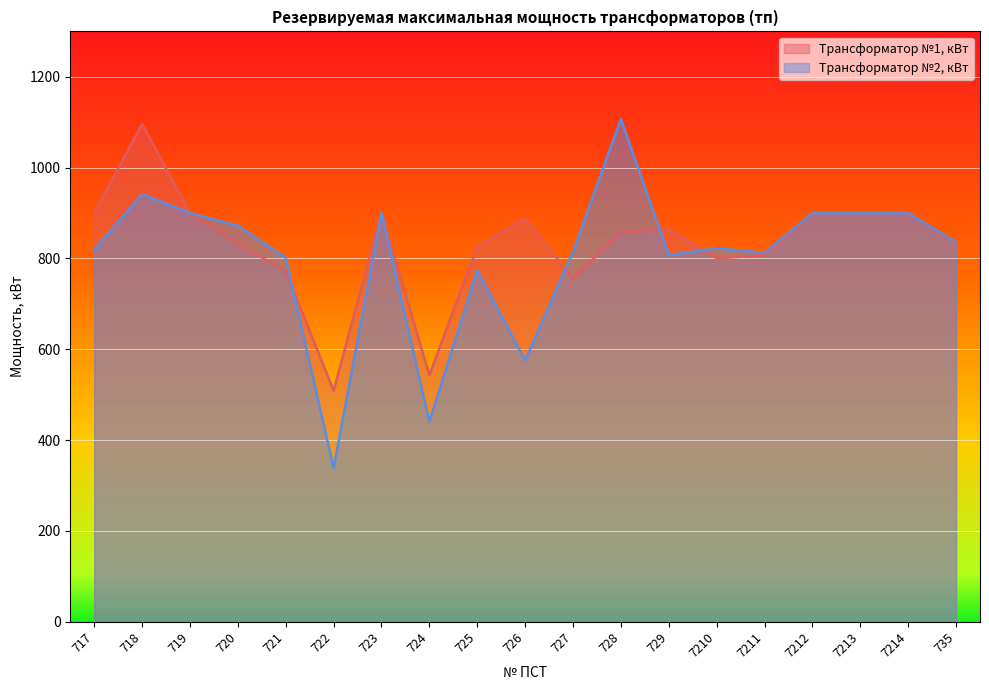

Read the Трансформатор №1, кВт value at 721.

772.2